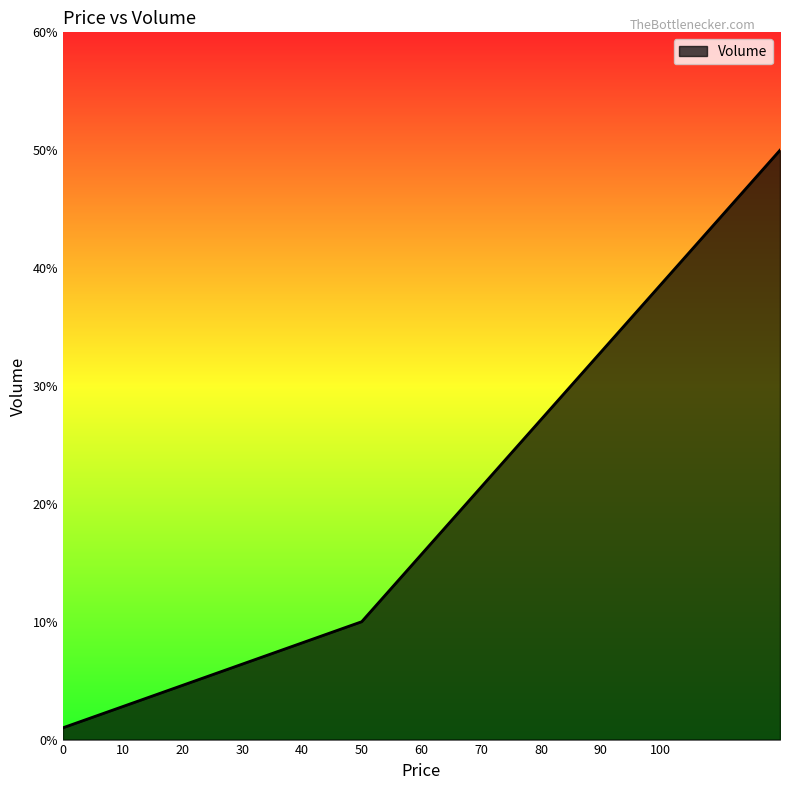

What is the greatest value displayed?

50